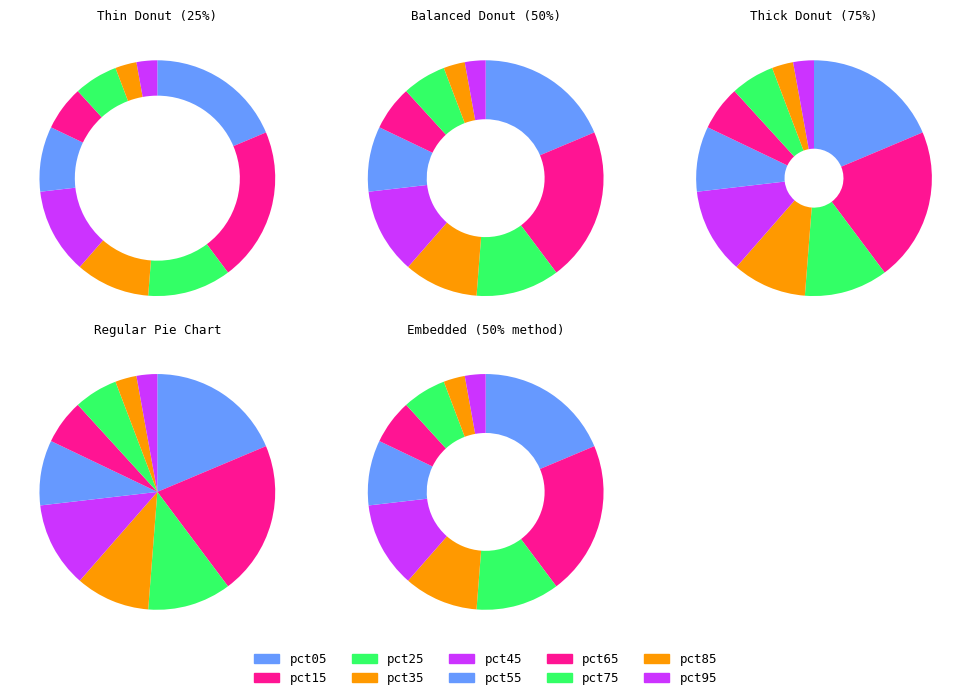

Is it true that pct55 is 9% of the pie?

True